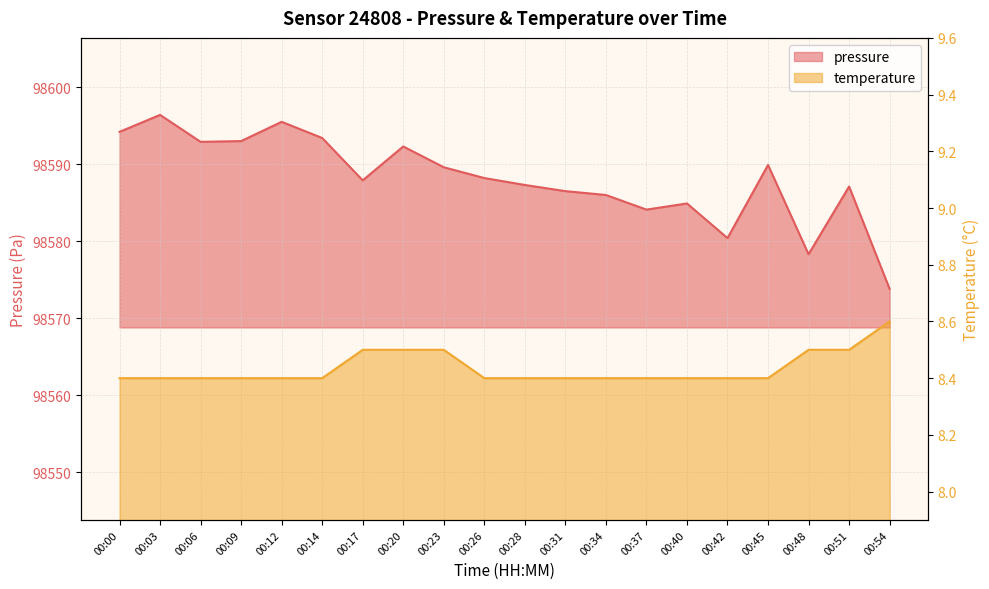

Is the value of pressure at 00:26 greater than the value of temperature at 00:03?

Yes